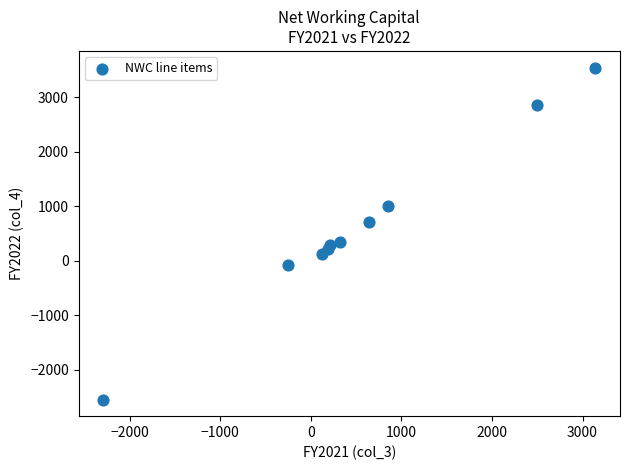

What is the range of Y values (max minus min)?

6084